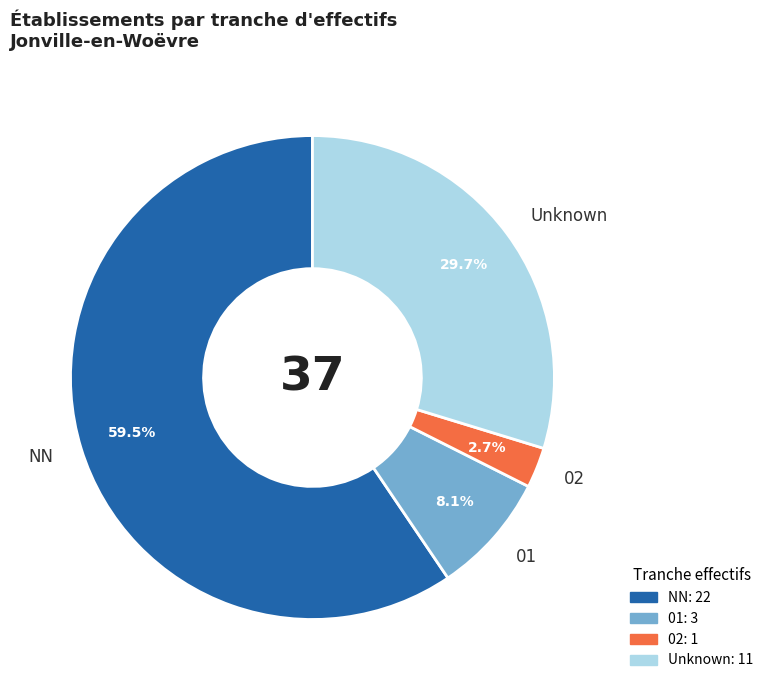

To the nearest percent, what portion does 01 represent?

8%